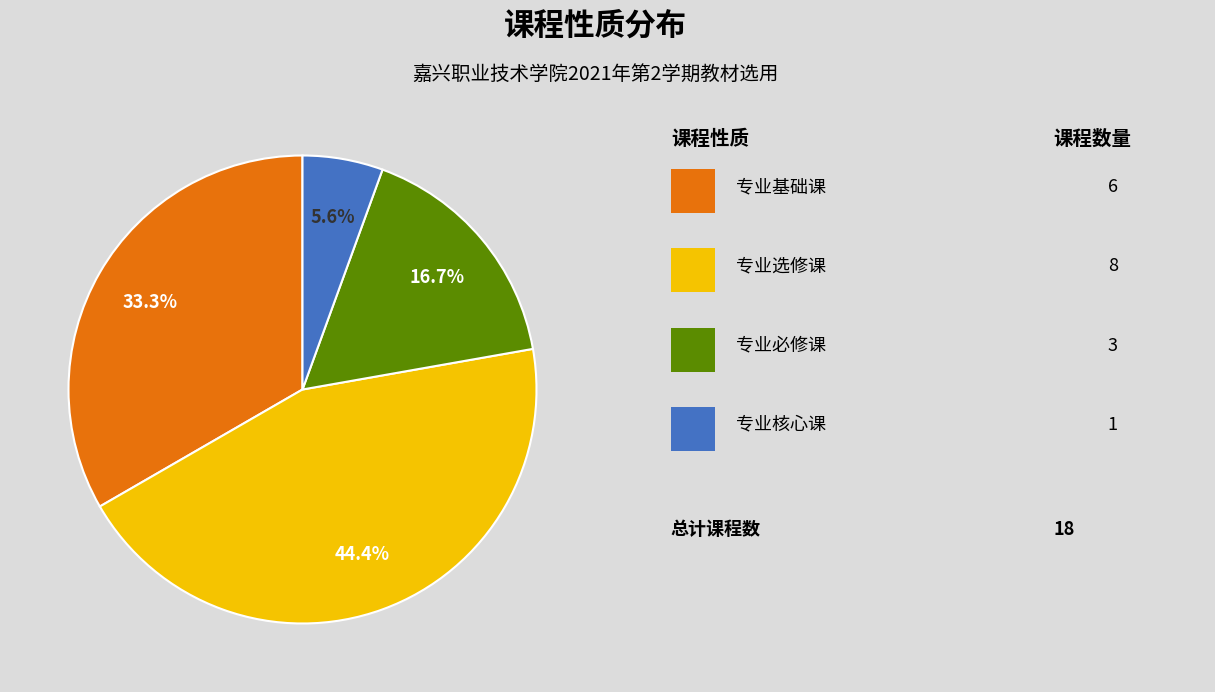

Is there any slice that represents more than half of the pie?

No